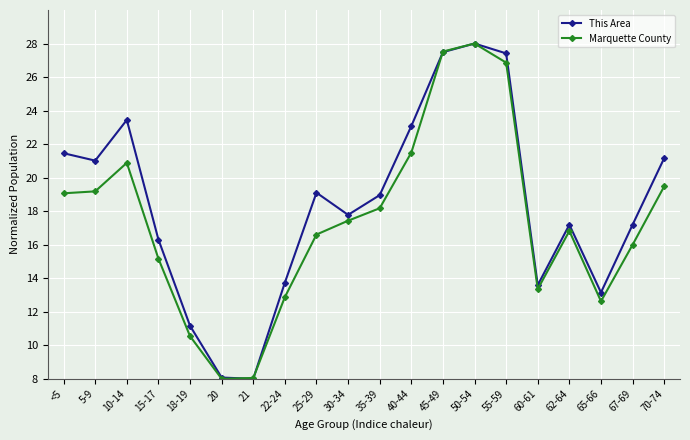

Is it true that Marquette County equals 17.4 at 30-34?

True